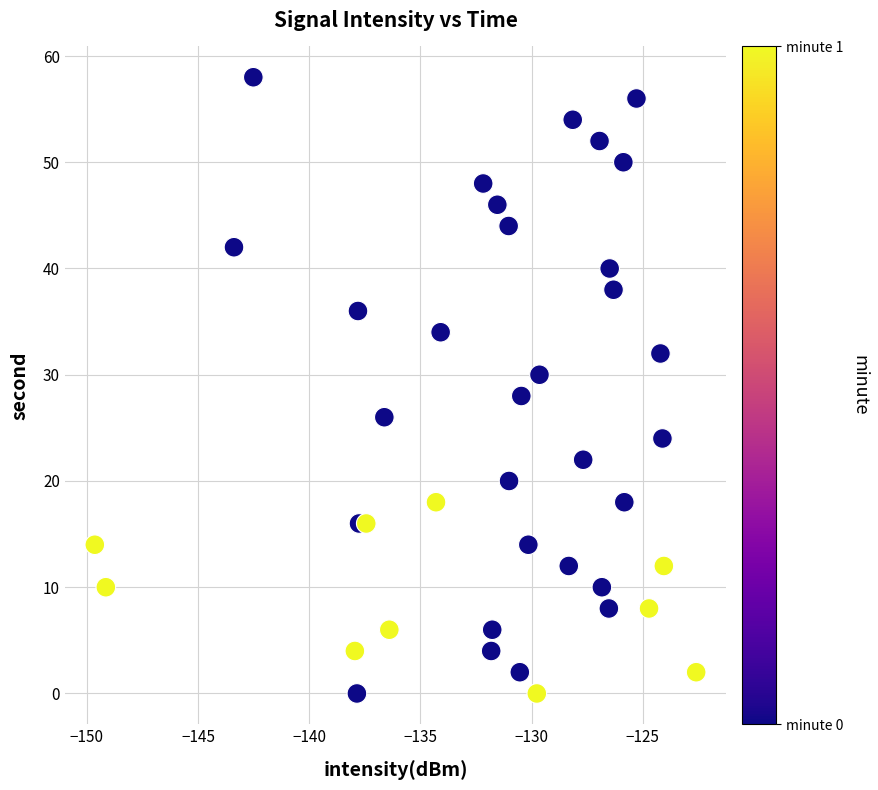

What is the range of Y values (max minus min)?

58